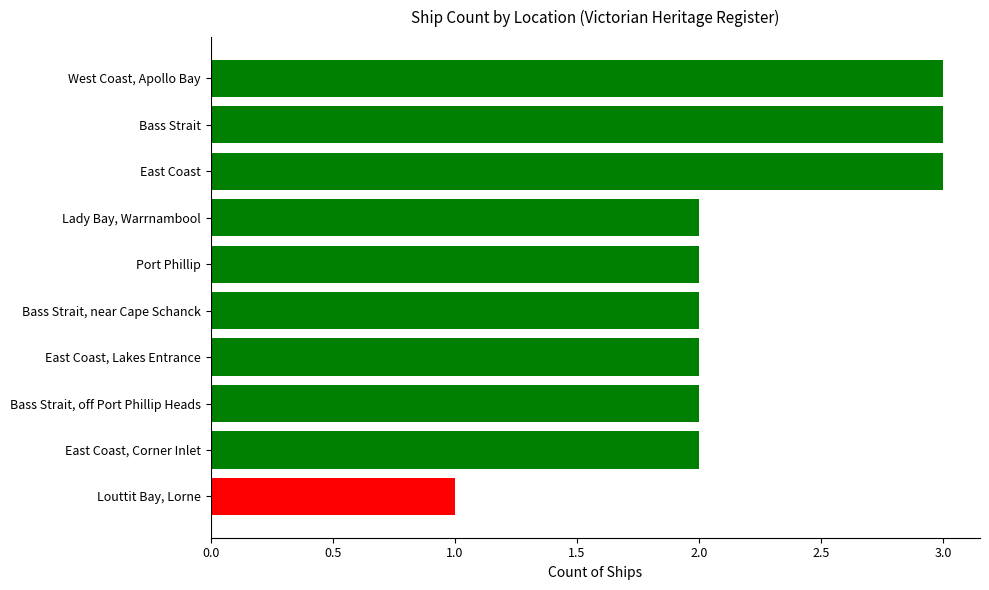

How many bars are there in total?

10